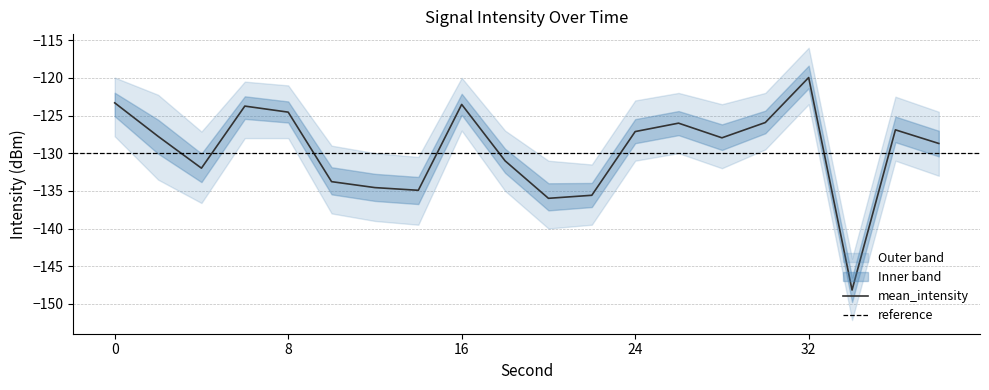

Reading left to right, what are all the values shown in this chart?

mean_intensity: 0=-123.3	2=-127.8	4=-132.0	6=-123.7	8=-124.6	10=-133.8	12=-134.6	14=-134.9	16=-123.5	18=-131.0	20=-136.0	22=-135.6	24=-127.1	26=-126.0	28=-128.0	30=-125.9	32=-120.0	34=-148.2	36=-126.9	38=-128.7
upper_bound: 0=-120.0	2=-122.2	4=-127.1	6=-120.5	8=-121.0	10=-129.0	12=-130.0	14=-130.5	16=-120.0	18=-127.0	20=-131.0	22=-131.5	24=-123.0	26=-122.0	28=-123.5	30=-122.0	32=-116.0	34=-144.0	36=-122.5	38=-124.5
lower_bound: 0=-127.8	2=-133.5	4=-136.6	6=-128.0	8=-128.0	10=-138.0	12=-139.0	14=-139.5	16=-127.0	18=-135.0	20=-140.0	22=-139.5	24=-131.0	26=-130.0	28=-132.0	30=-129.5	32=-123.5	34=-152.2	36=-131.0	38=-133.0